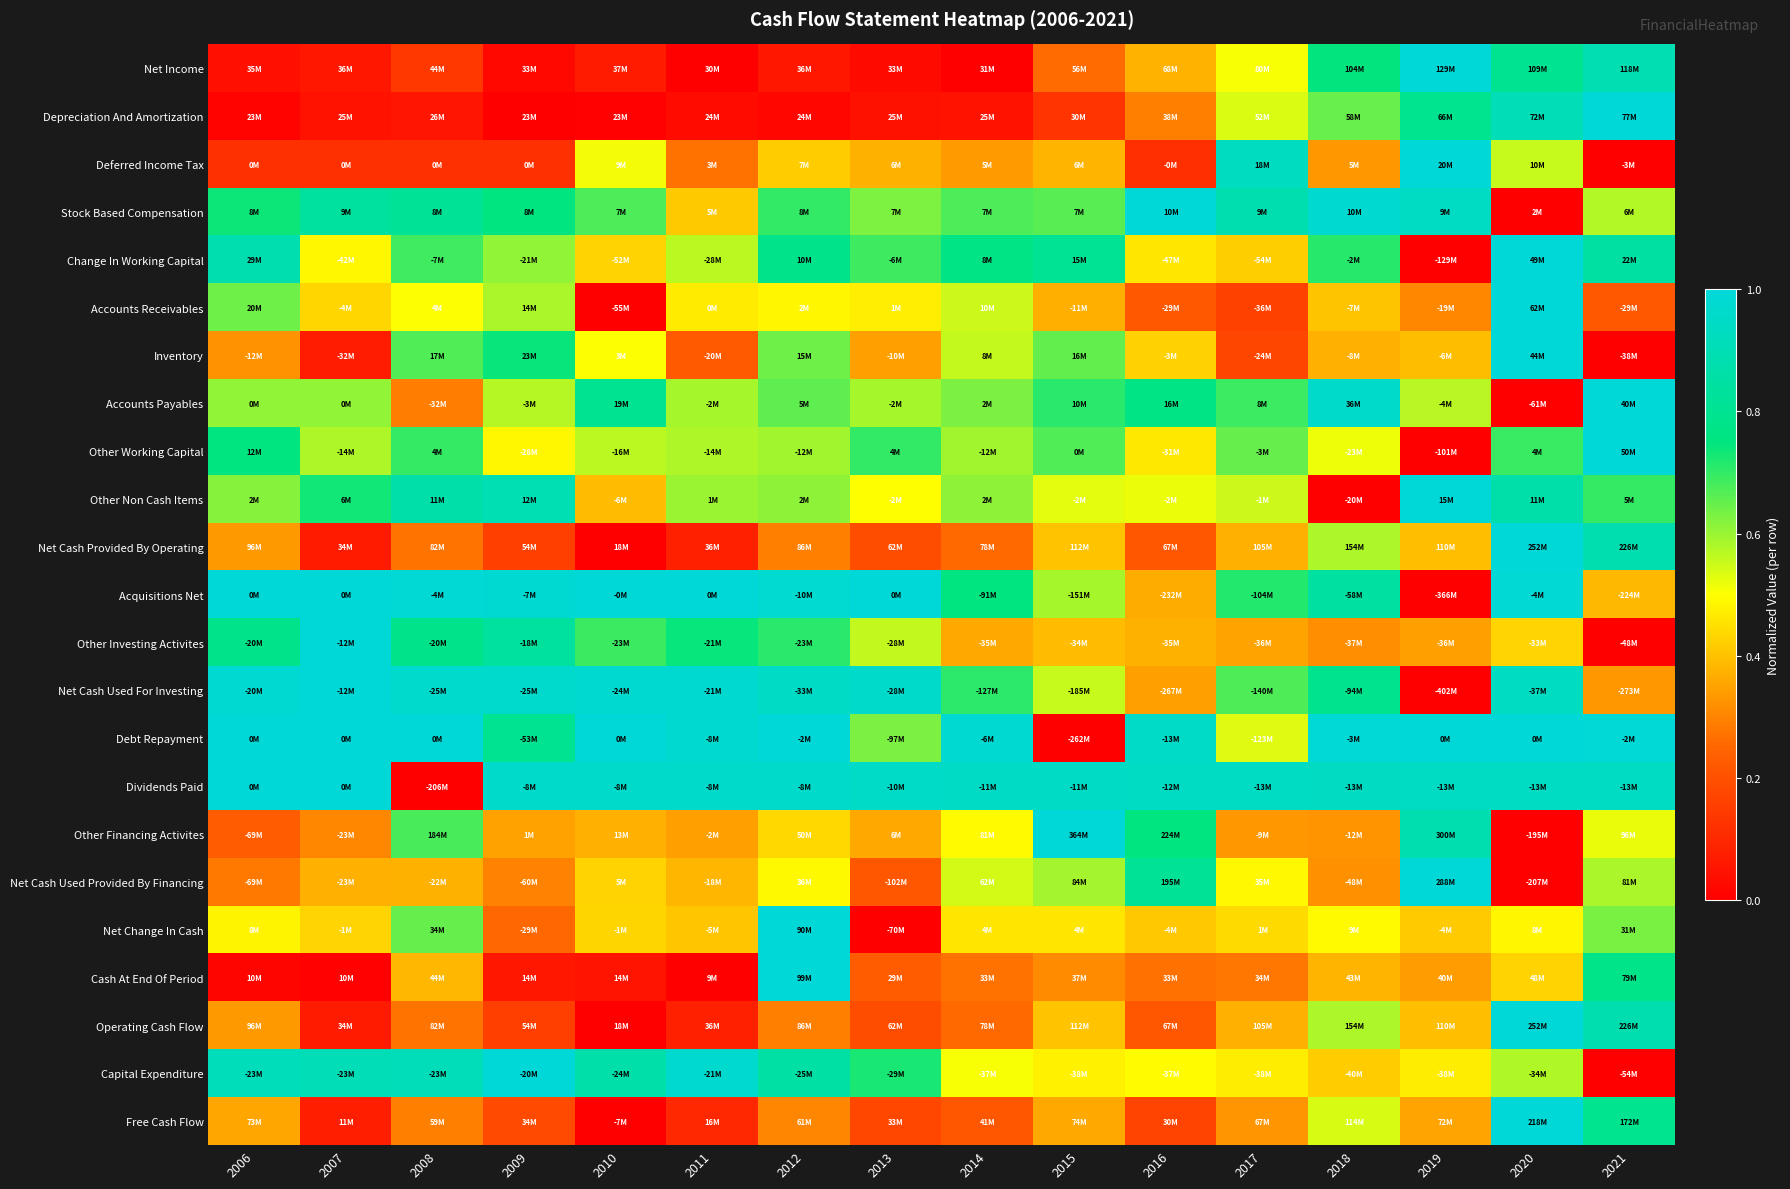

How many series are shown in this chart?

23